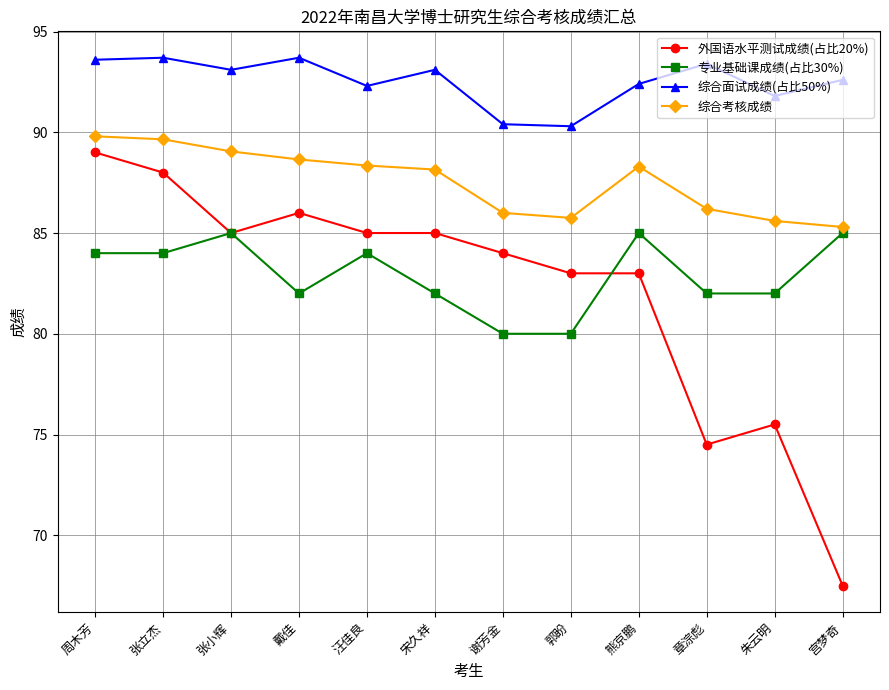

Where is the first local maximum for 专业基础课成绩(占比30%)?

张小辉